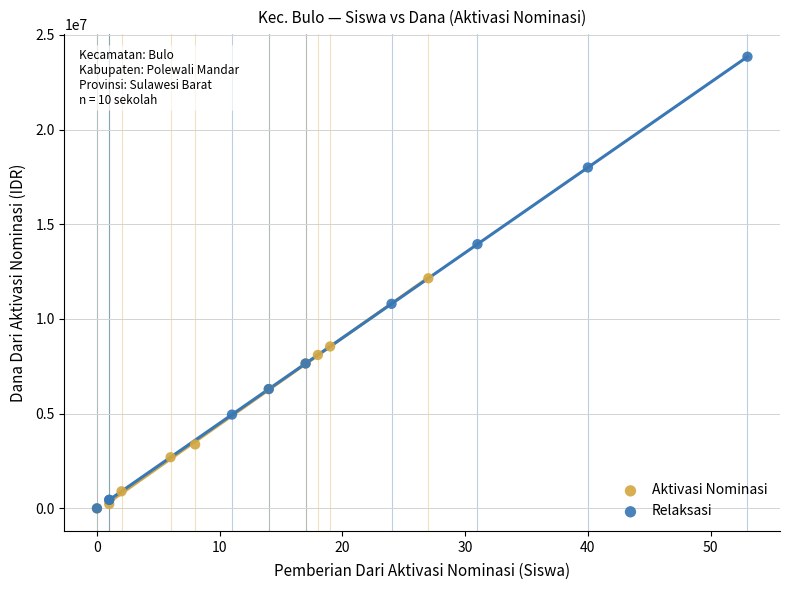

Which series has the widest spread of Y values?

Relaksasi